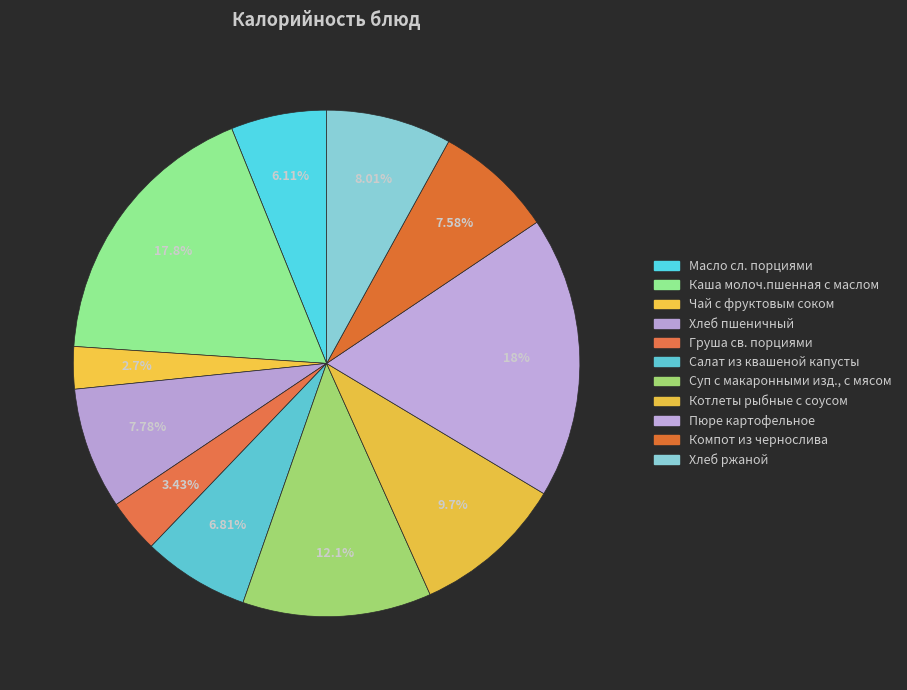

How many segments does this pie chart have?

11